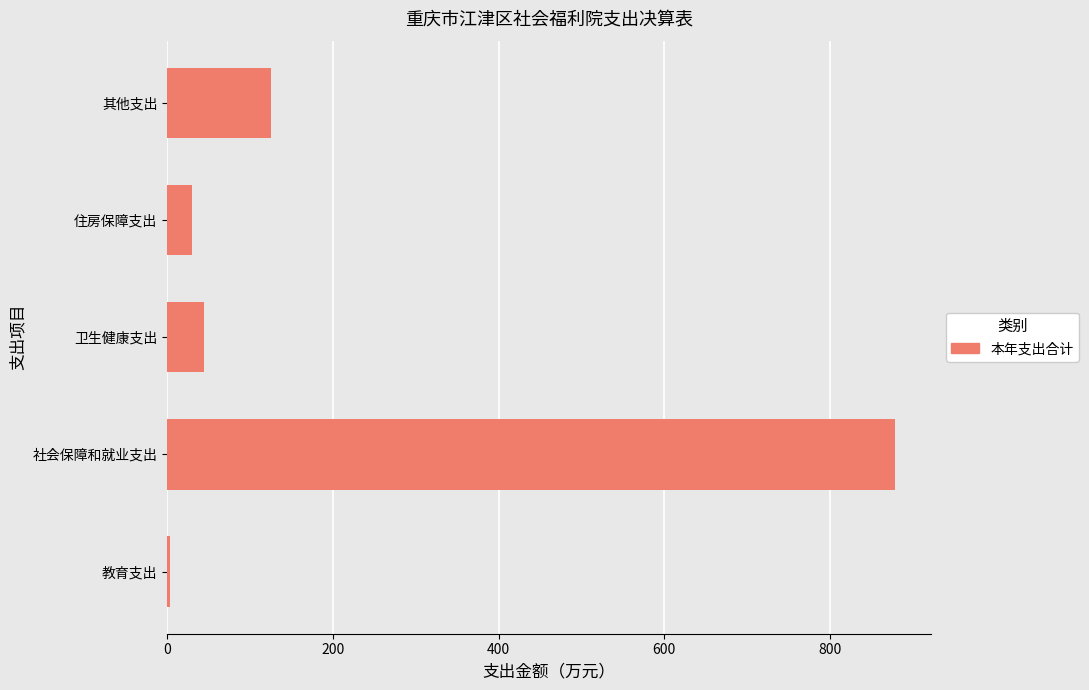

What is the maximum value shown in the chart?

878.5